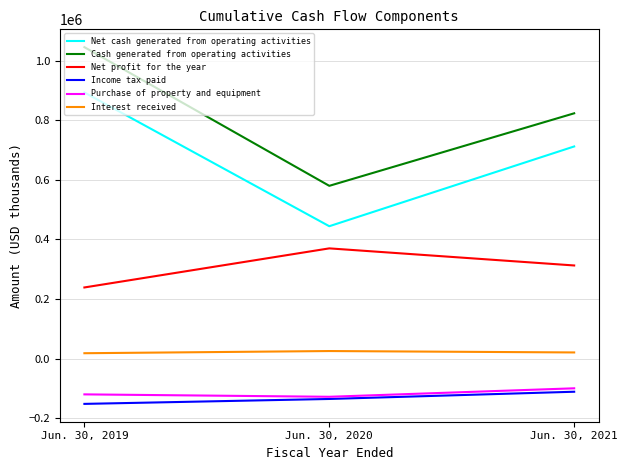

Which series has the largest total across all categories?

Cash generated from operating activities